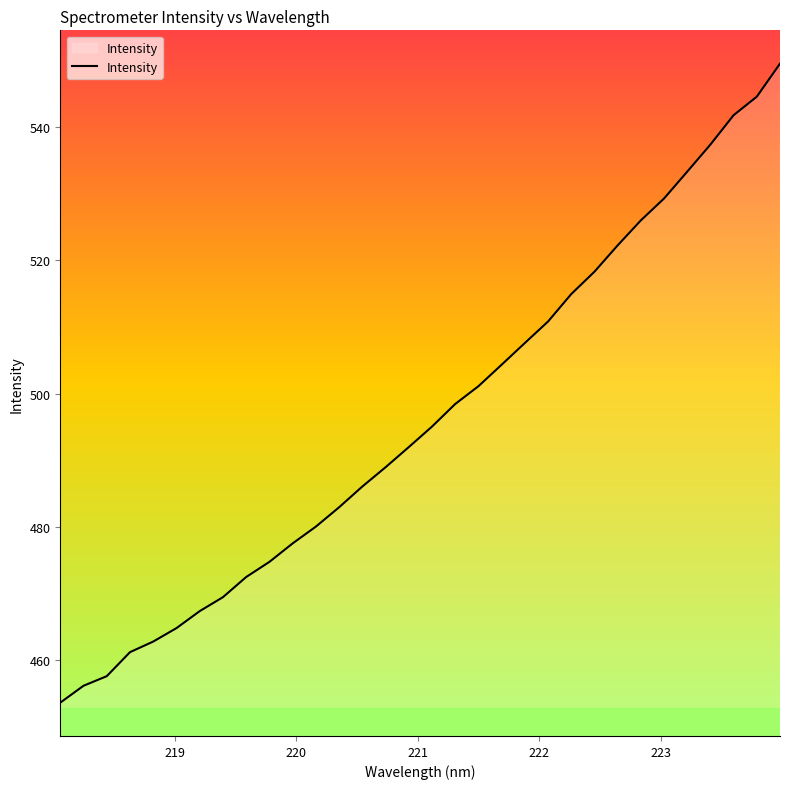

What is the difference between the maximum and minimum values?

95.9